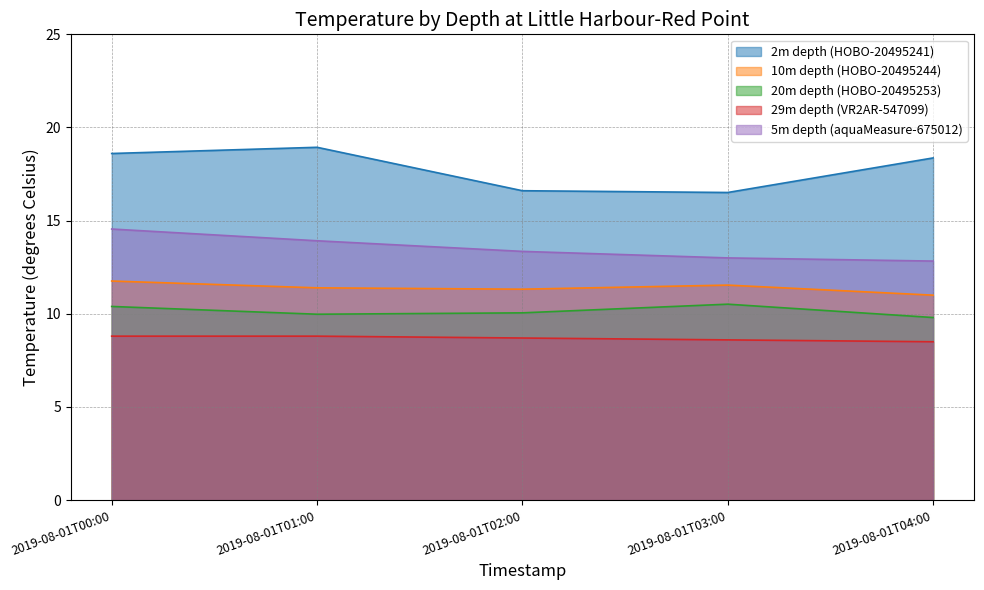

True or false: 5m depth (aquaMeasure-675012) has more than 1 interior local peaks.

False